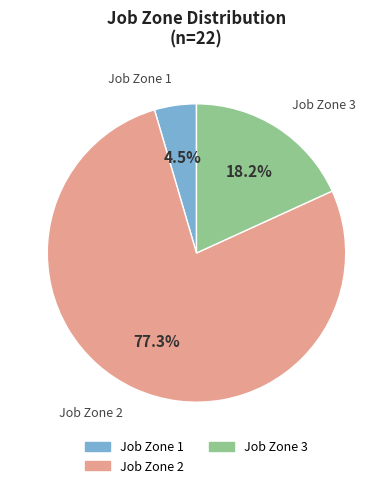

Combined, do Job Zone 2 and Job Zone 1 account for over 50%?

Yes